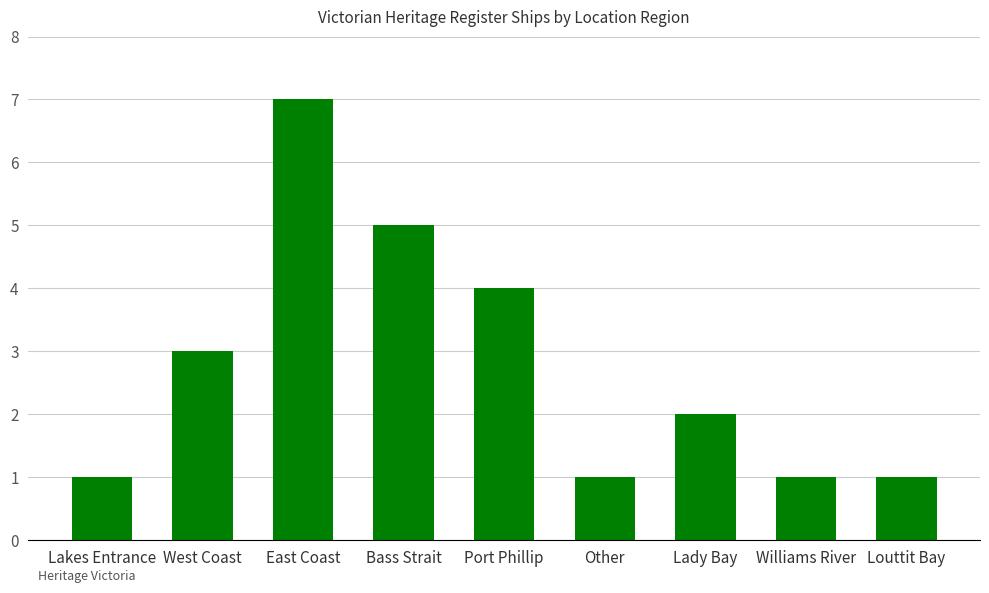

Reading left to right, transcribe all the data shown in this chart.

1	3	7	5	4	1	2	1	1